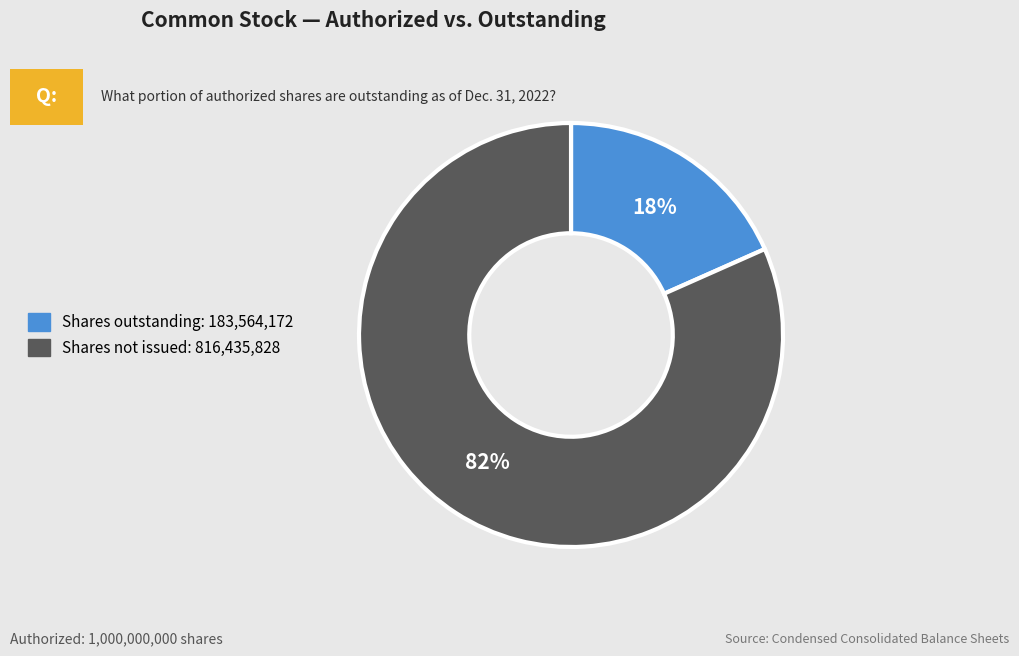

To the nearest percent, what is the average slice percentage?

50%